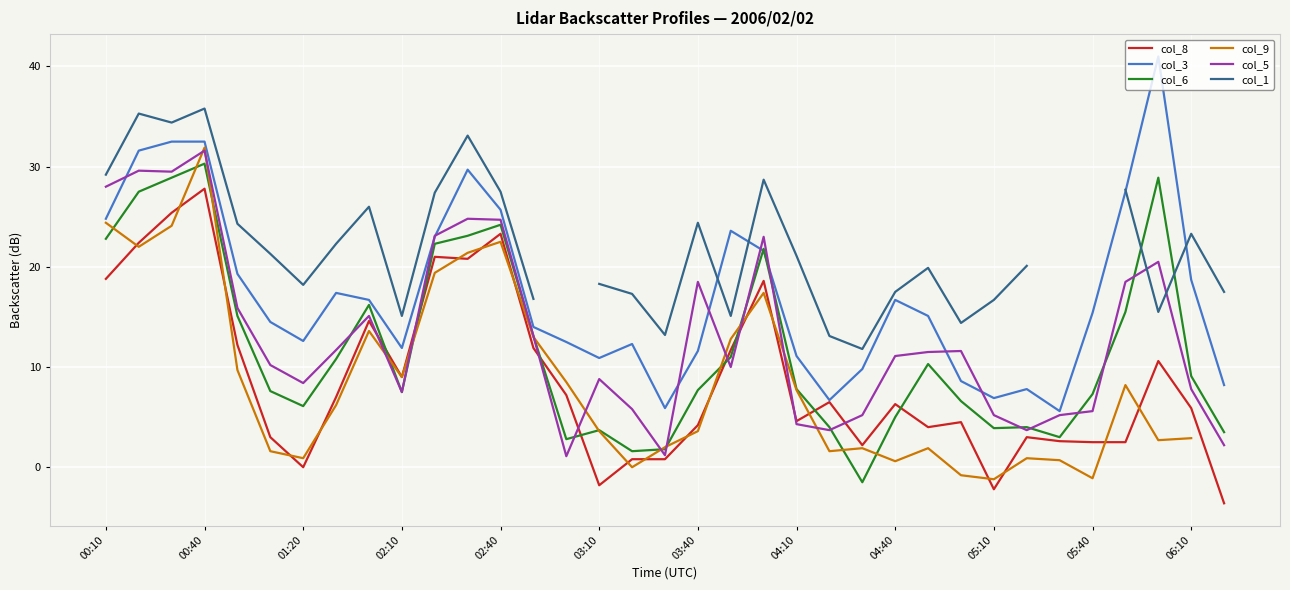

What are all the series names shown in the legend?

col_8, col_3, col_6, col_9, col_5, col_1